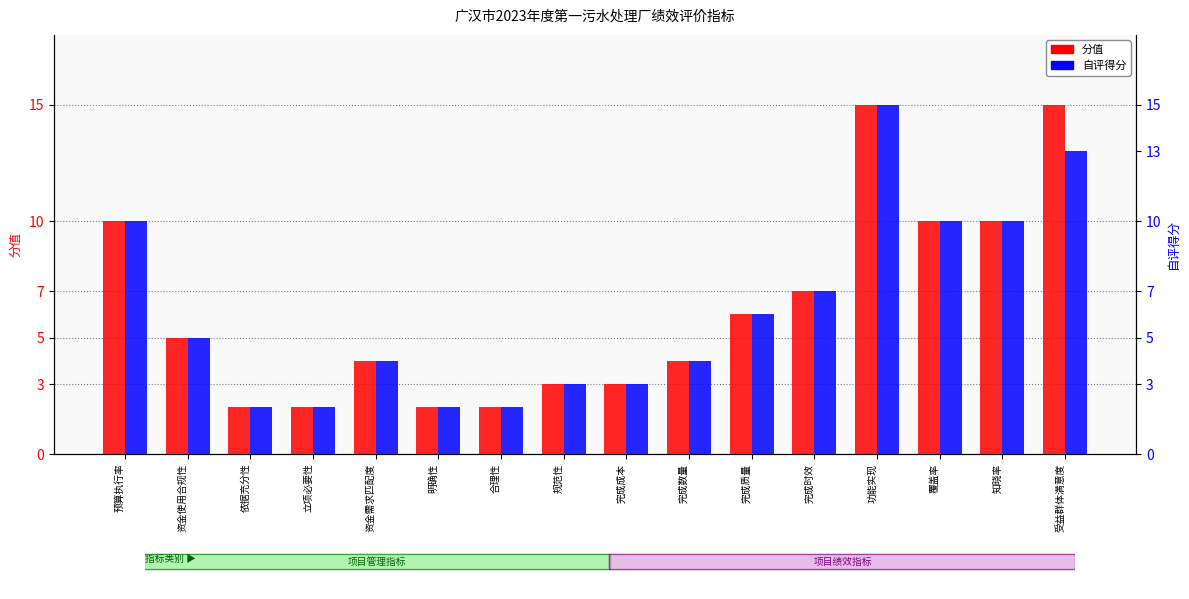

Rank the series by their maximum value, from highest to lowest.

分值, 自评得分